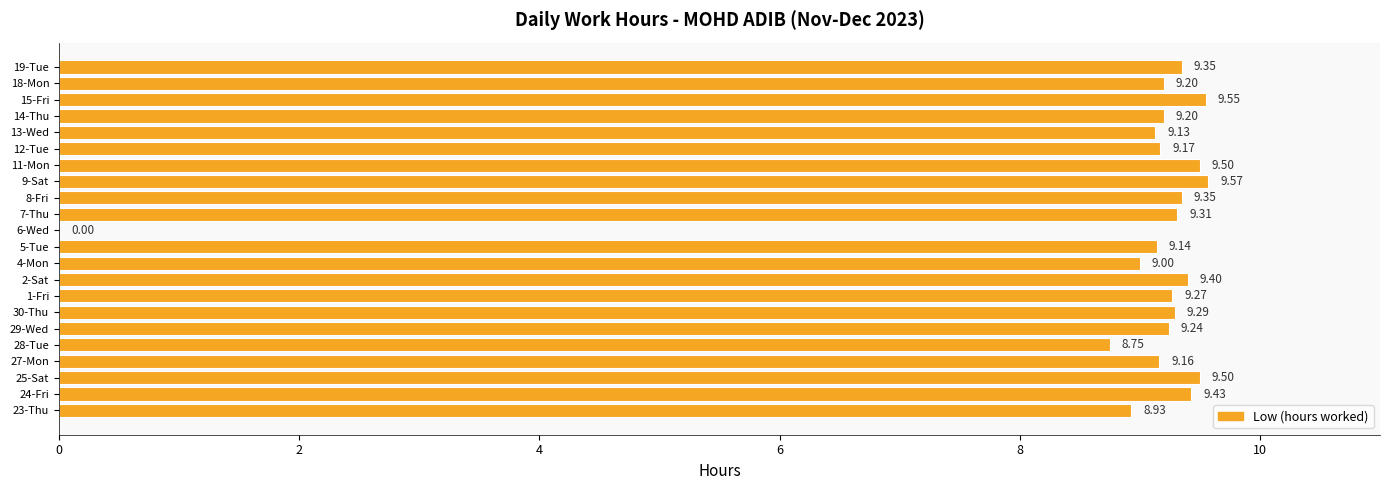

What is the sum of the values at 15-Fri and 27-Mon?

18.7